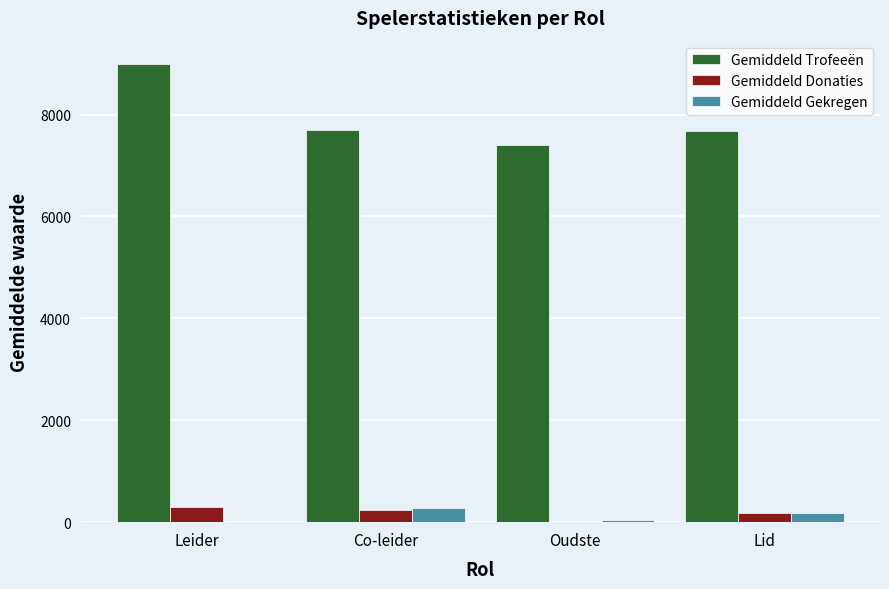

True or false: Gemiddeld Gekregen has a value of 284 at Co-leider.

True